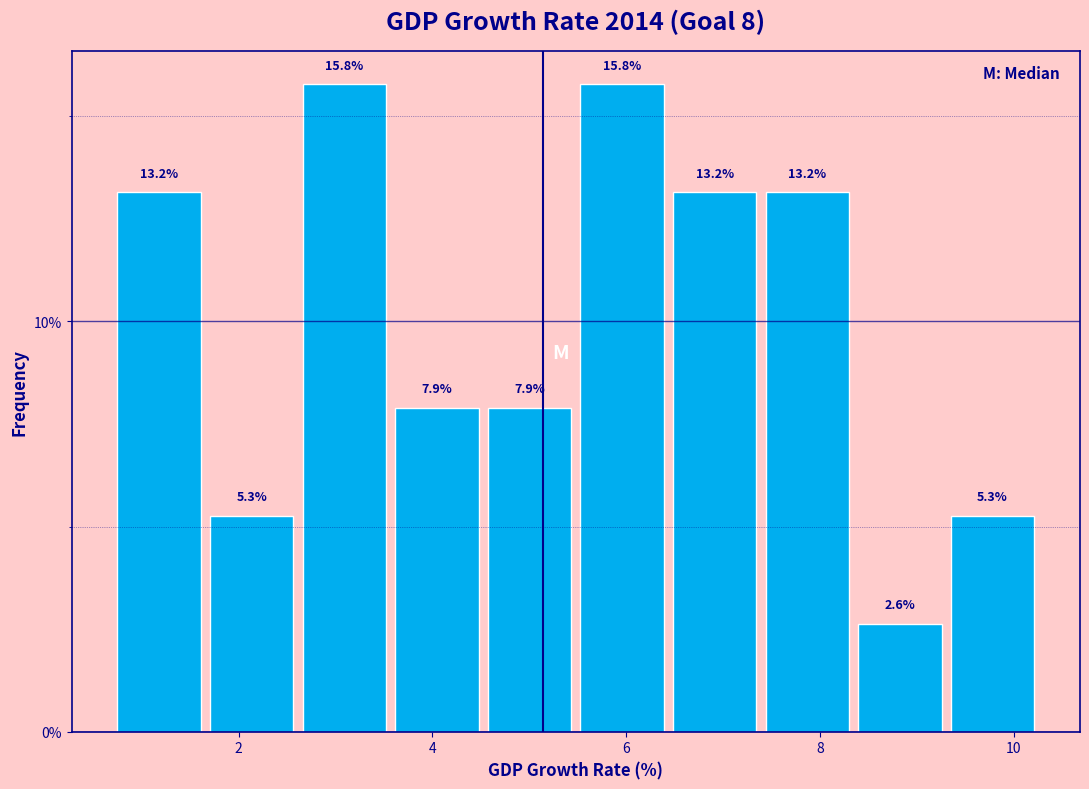

Reading left to right, transcribe this chart: for each bar, give the range it covers on the x-axis and its height. The bar edges are not printed on the chart, so give them approximately, as read against the axis.

0.8 to 1.6: 13.2
1.6 to 2.6: 5.3
2.6 to 3.6: 15.8
3.6 to 4.6: 7.9
4.6 to 5.4: 7.9
5.4 to 6.4: 15.8
6.4 to 7.4: 13.2
7.4 to 8.4: 13.2
8.4 to 9.4: 2.6
9.4 to 10.2: 5.3